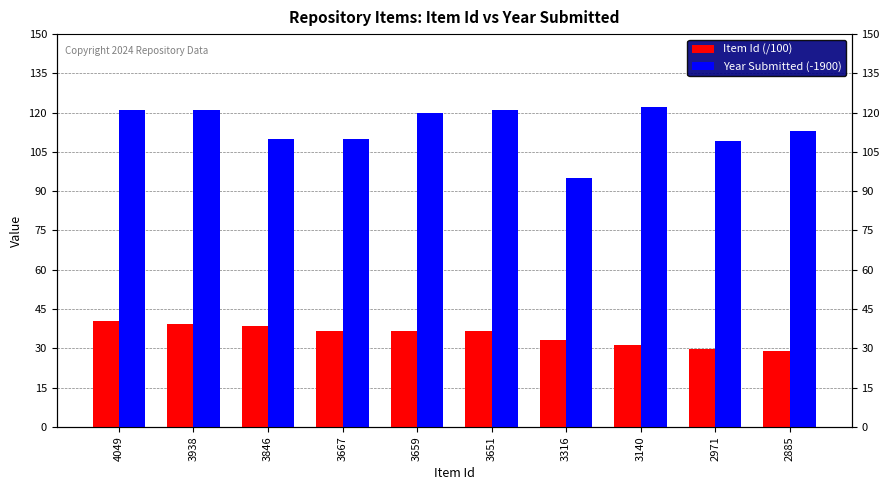

What is the sum of all Item Id (/100) values?

351.2